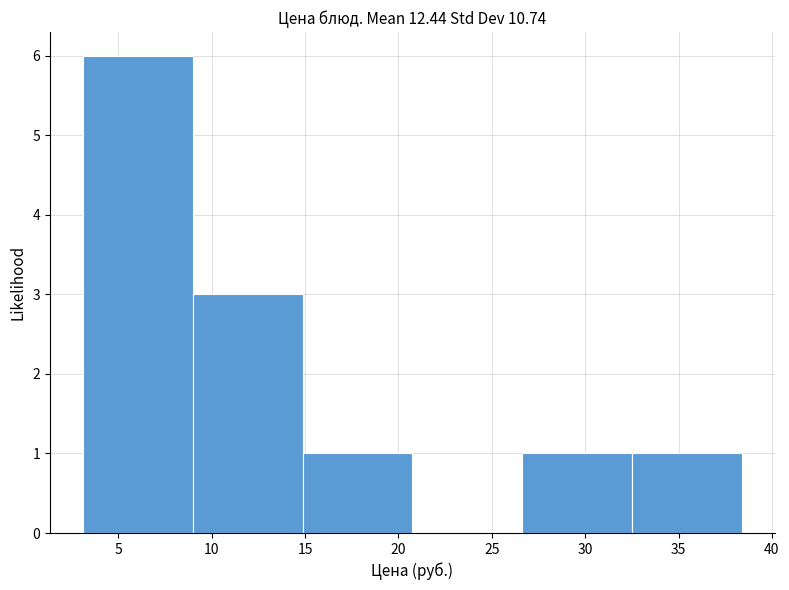

Which range on the x-axis has the tallest bar?

3.0 to 9.0